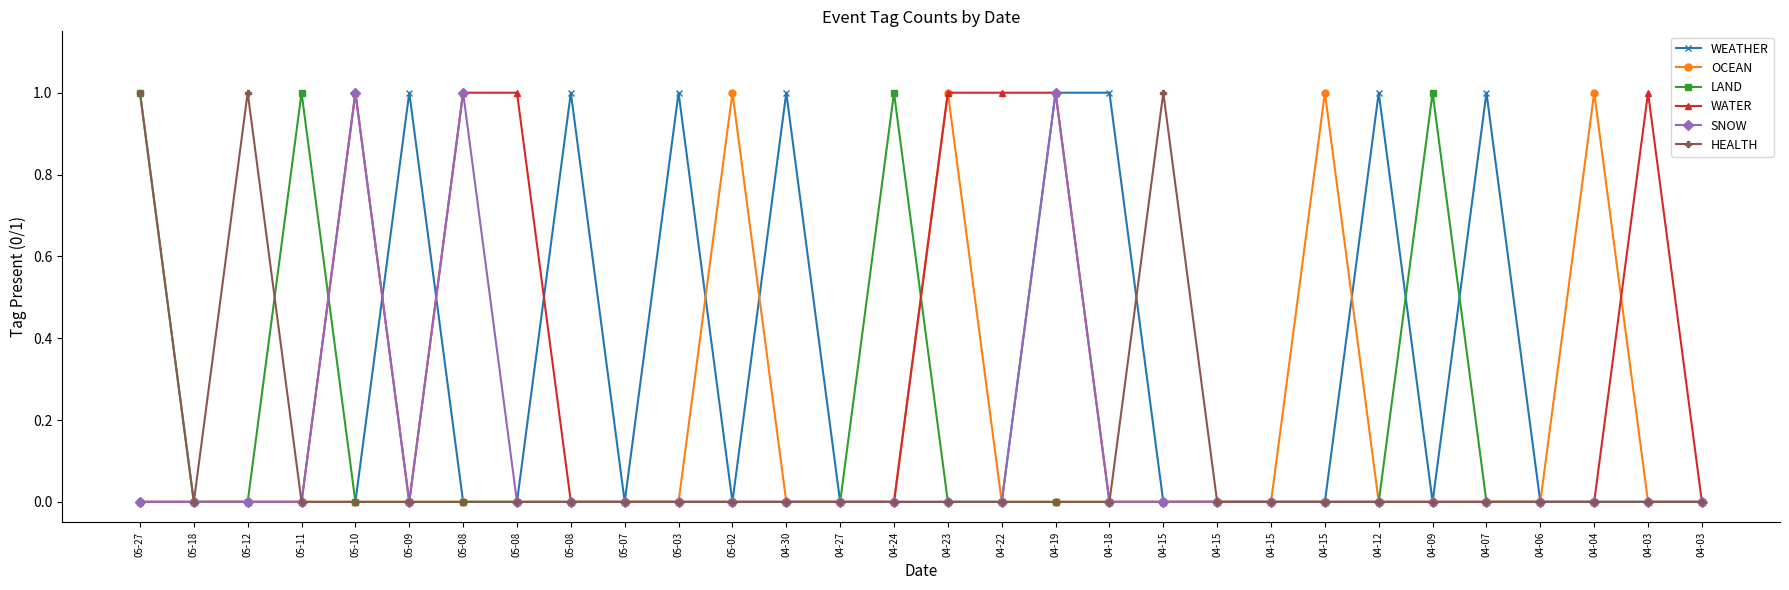

Reading left to right, extract all data points from this chart.

WEATHER: 05-27=0	05-18=0	05-12=0	05-11=0	05-10=0	05-09=1	05-08=0	05-08=0	05-08=1	05-07=0	05-03=1	05-02=0	04-30=1	04-27=0	04-24=0	04-23=0	04-22=0	04-19=1	04-18=1	04-15=0	04-15=0	04-15=0	04-15=0	04-12=1	04-09=0	04-07=1	04-06=0	04-04=0	04-03=0	04-03=0
OCEAN: 05-27=0	05-18=0	05-12=0	05-11=0	05-10=0	05-09=0	05-08=0	05-08=0	05-08=0	05-07=0	05-03=0	05-02=1	04-30=0	04-27=0	04-24=0	04-23=1	04-22=0	04-19=0	04-18=0	04-15=0	04-15=0	04-15=0	04-15=1	04-12=0	04-09=0	04-07=0	04-06=0	04-04=1	04-03=0	04-03=0
LAND: 05-27=1	05-18=0	05-12=0	05-11=1	05-10=0	05-09=0	05-08=0	05-08=0	05-08=0	05-07=0	05-03=0	05-02=0	04-30=0	04-27=0	04-24=1	04-23=0	04-22=0	04-19=0	04-18=0	04-15=0	04-15=0	04-15=0	04-15=0	04-12=0	04-09=1	04-07=0	04-06=0	04-04=0	04-03=0	04-03=0
WATER: 05-27=0	05-18=0	05-12=0	05-11=0	05-10=1	05-09=0	05-08=1	05-08=1	05-08=0	05-07=0	05-03=0	05-02=0	04-30=0	04-27=0	04-24=0	04-23=1	04-22=1	04-19=1	04-18=0	04-15=0	04-15=0	04-15=0	04-15=0	04-12=0	04-09=0	04-07=0	04-06=0	04-04=0	04-03=1	04-03=0
SNOW: 05-27=0	05-18=0	05-12=0	05-11=0	05-10=1	05-09=0	05-08=1	05-08=0	05-08=0	05-07=0	05-03=0	05-02=0	04-30=0	04-27=0	04-24=0	04-23=0	04-22=0	04-19=1	04-18=0	04-15=0	04-15=0	04-15=0	04-15=0	04-12=0	04-09=0	04-07=0	04-06=0	04-04=0	04-03=0	04-03=0
HEALTH: 05-27=1	05-18=0	05-12=1	05-11=0	05-10=0	05-09=0	05-08=0	05-08=0	05-08=0	05-07=0	05-03=0	05-02=0	04-30=0	04-27=0	04-24=0	04-23=0	04-22=0	04-19=0	04-18=0	04-15=1	04-15=0	04-15=0	04-15=0	04-12=0	04-09=0	04-07=0	04-06=0	04-04=0	04-03=0	04-03=0